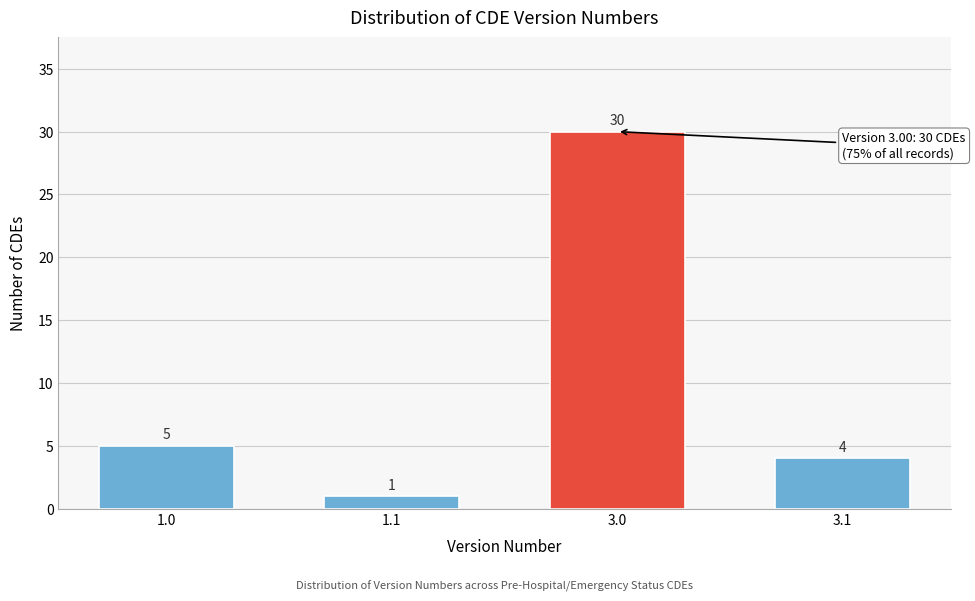

Reading right to left, extract all data points from this chart.

3.1=4	3.0=30	1.1=1	1.0=5